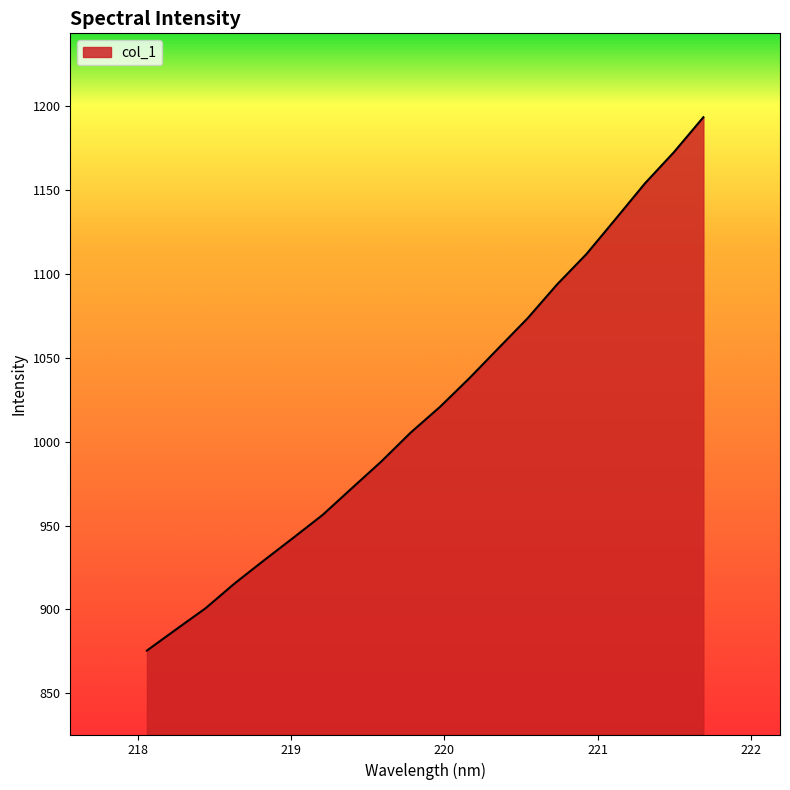

What is the difference between the maximum and minimum values?

317.8